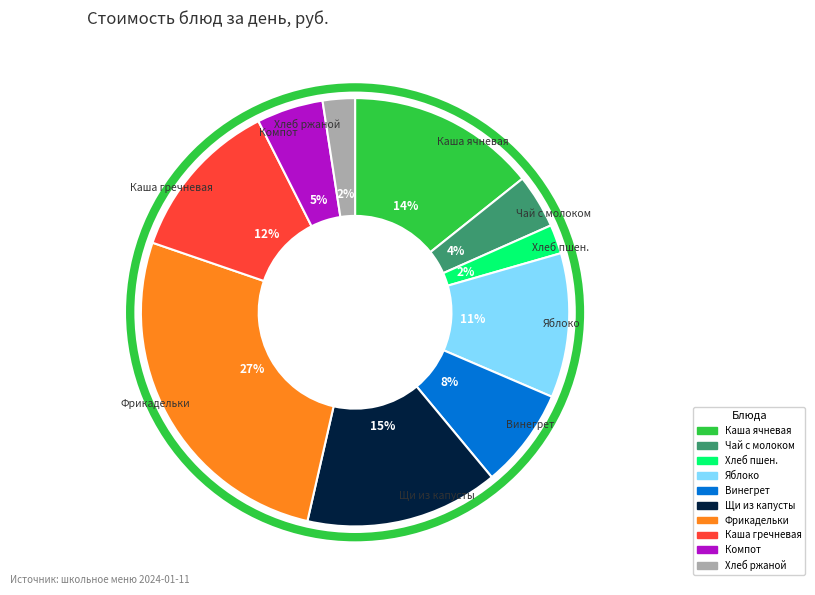

Is there any slice that represents more than half of the pie?

No